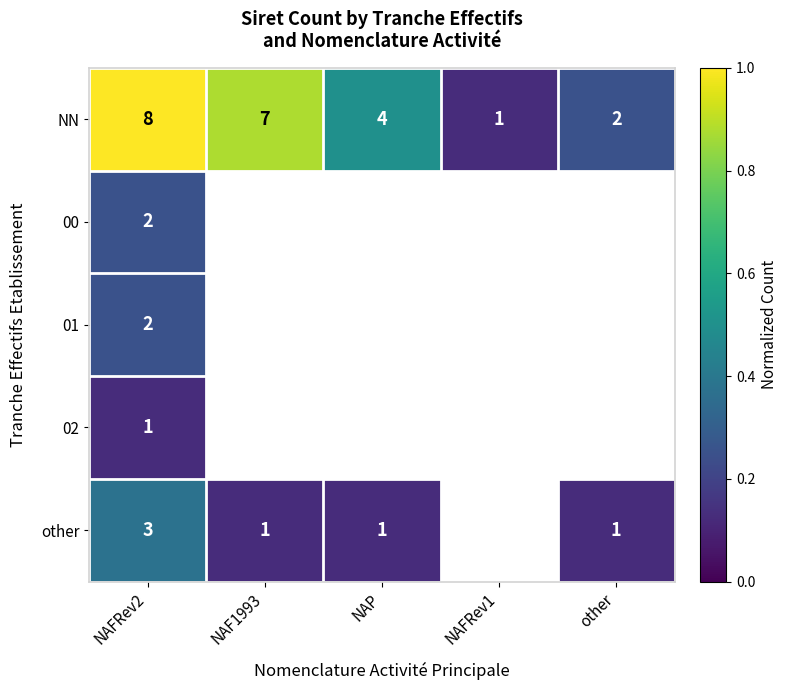

What is the total value across all series at NAFRev2?

16